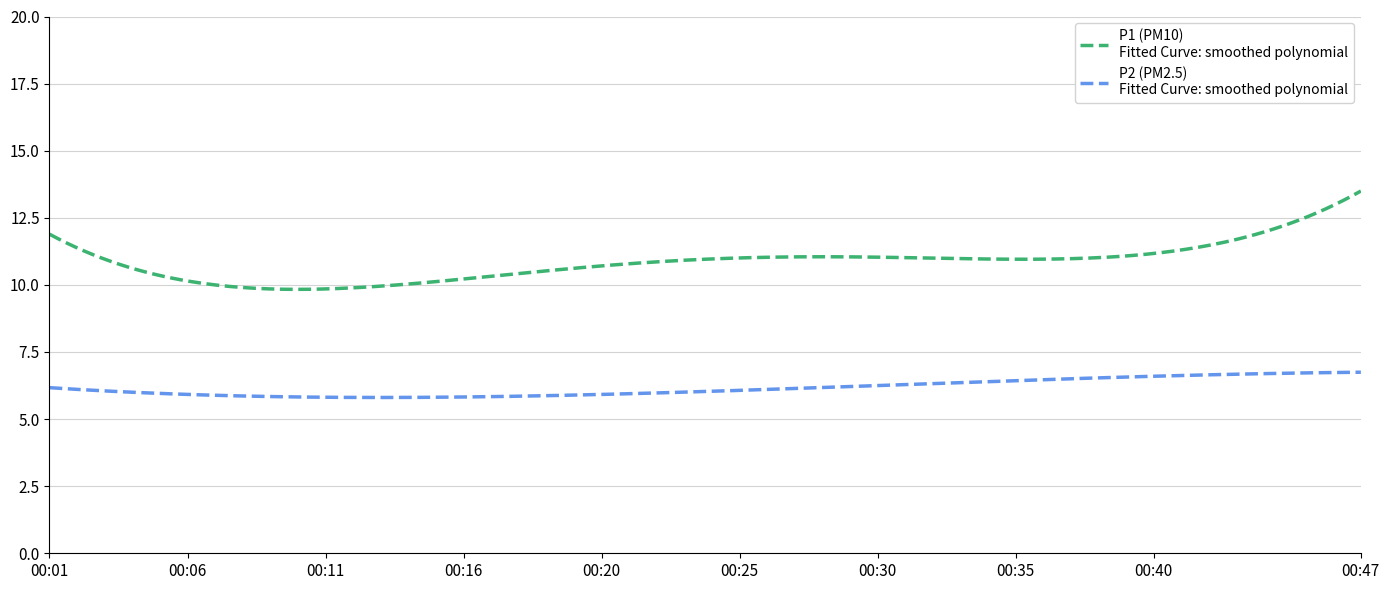

What is the smallest value displayed?

5.8